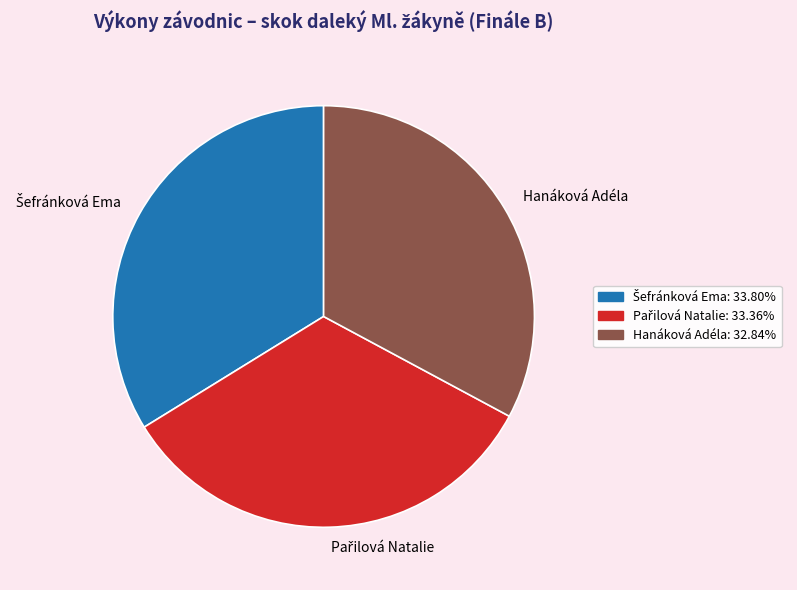

Which category has the smallest portion of the pie?

Hanáková Adéla